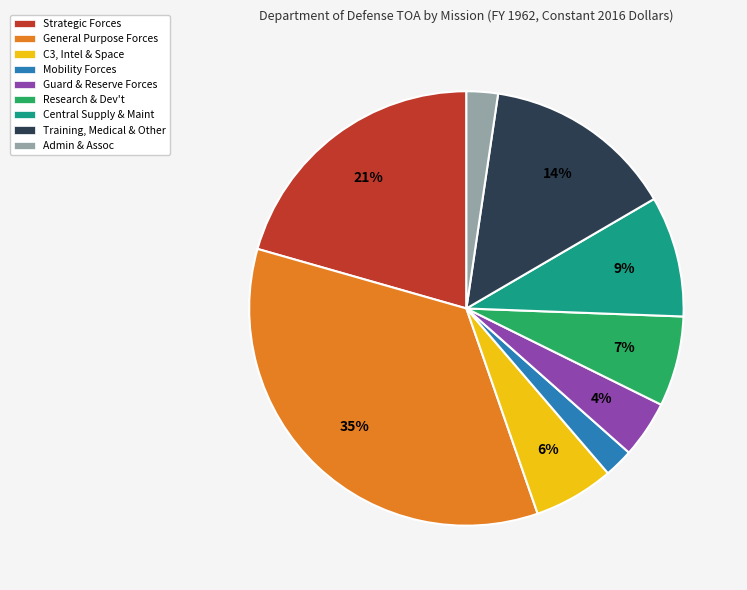

What is the largest slice in the pie chart?

General Purpose Forces